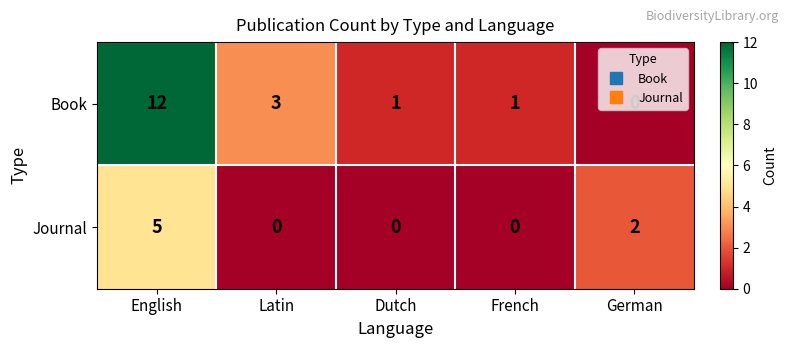

At which label is Book closest to 6?

Latin